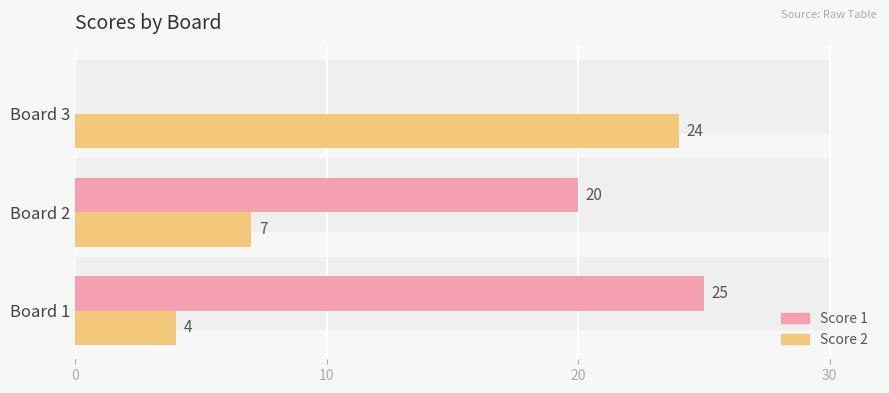

Which series changed the most between Board 2 and Board 3?

Score 1